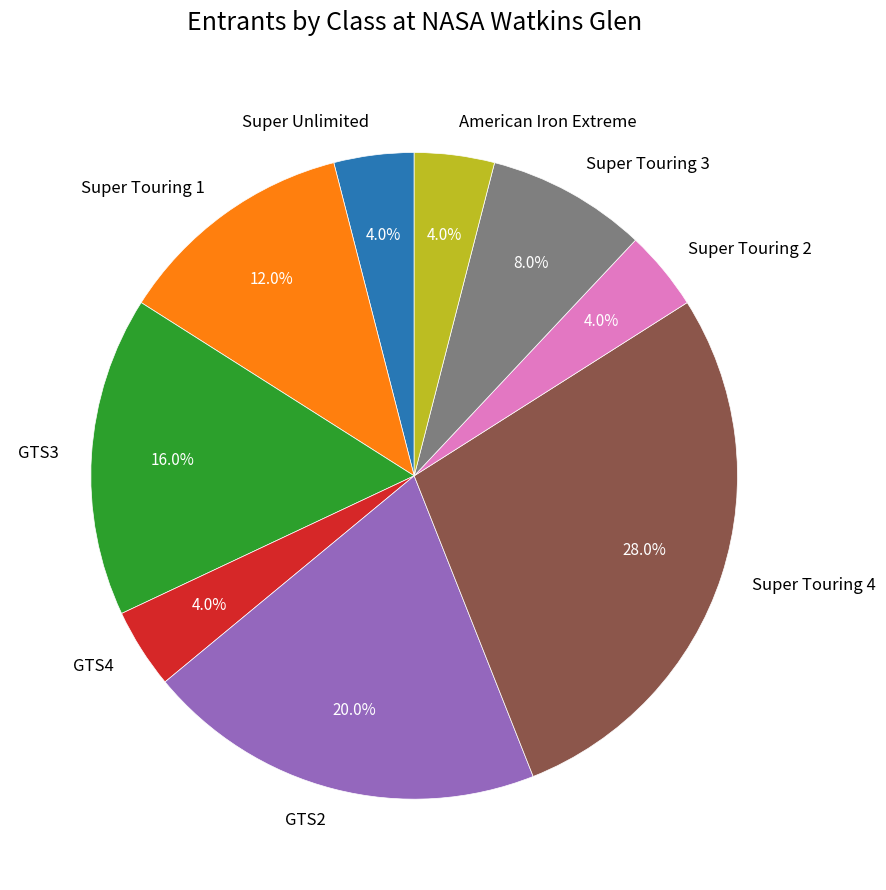

Which category has the biggest portion of the pie?

Super Touring 4